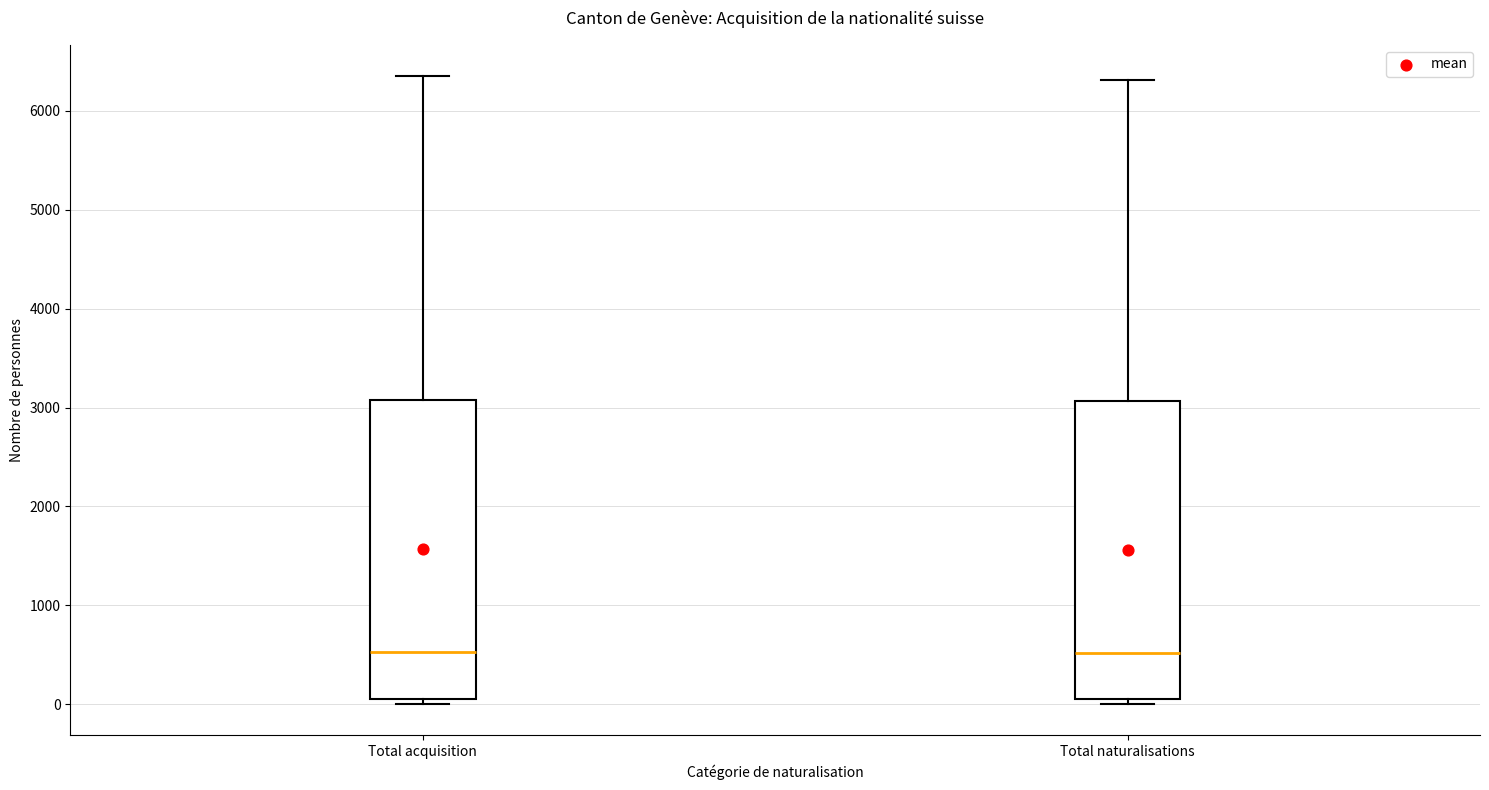

Reading left to right, read every box against the y-axis: the position of its median line, the range the box covers, and the ends of its whiskers. The values are not printed on the chart, so give them approximately, as read against the axis.

Total acquisition: median 500, box 100 to 3100, whiskers 0 to 6300
Total naturalisations: median 500, box 100 to 3100, whiskers 0 to 6300